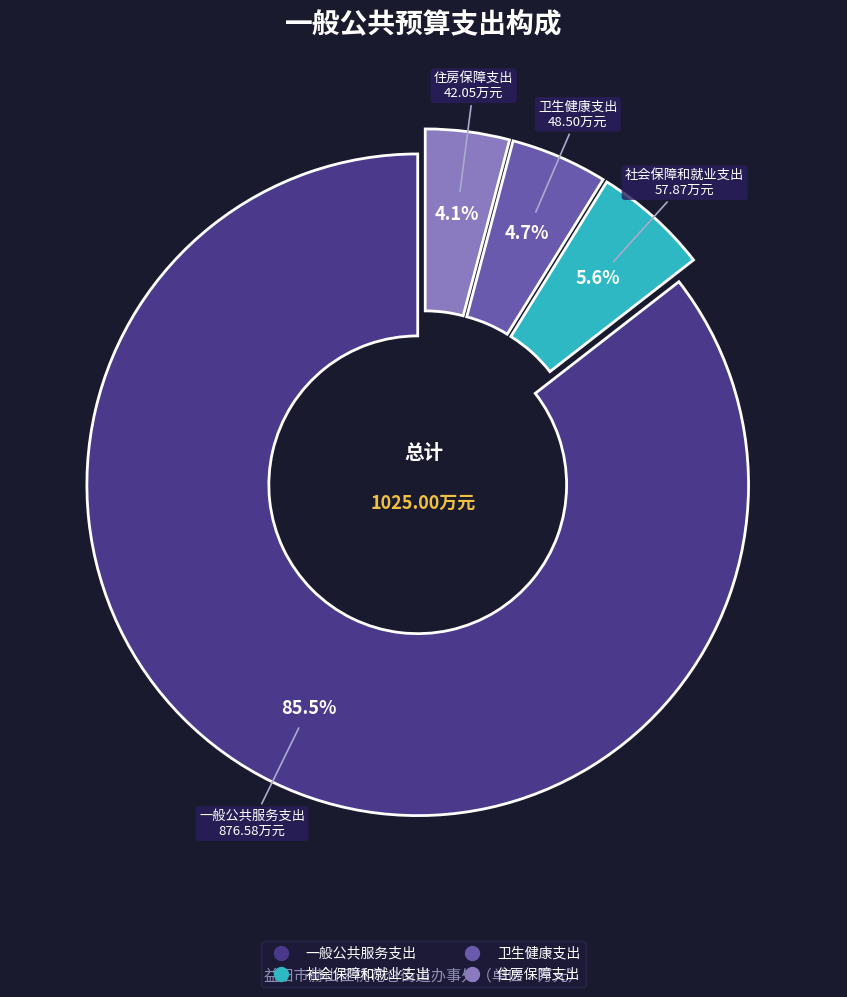

Count the number of slices in the pie.

4